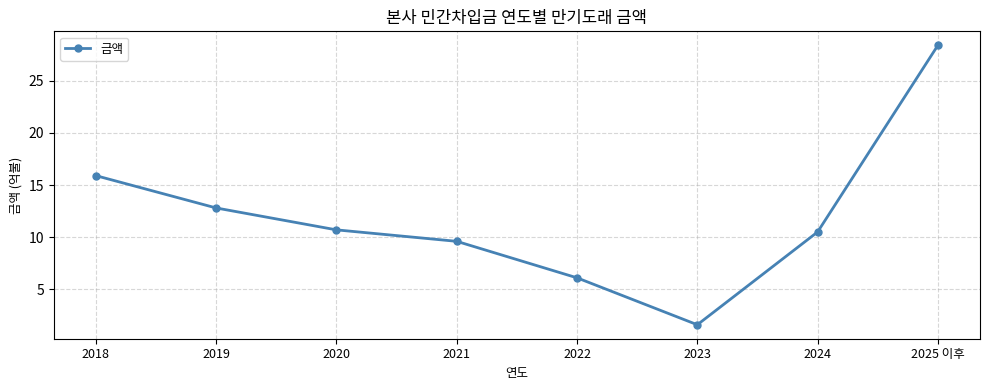

True or false: there are more than 1 points higher than both neighbors.

False